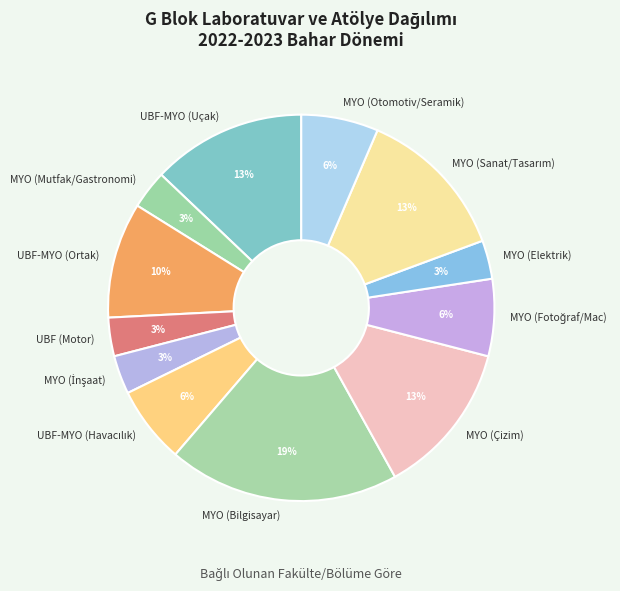

Is there a majority slice in this chart?

No